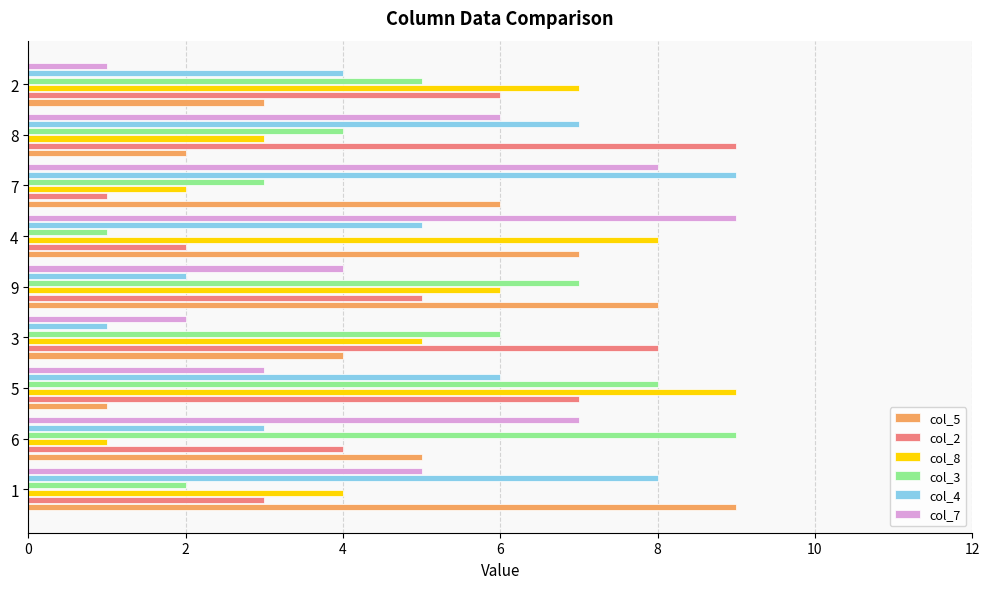

True or false: col_2 has a value of 13 at 7.

False